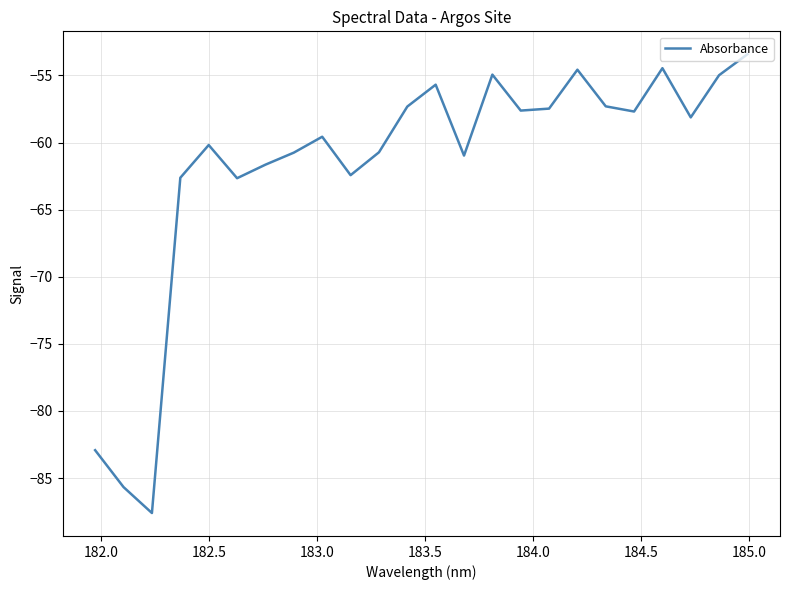

Is this an area chart (filled region under the line)?

No